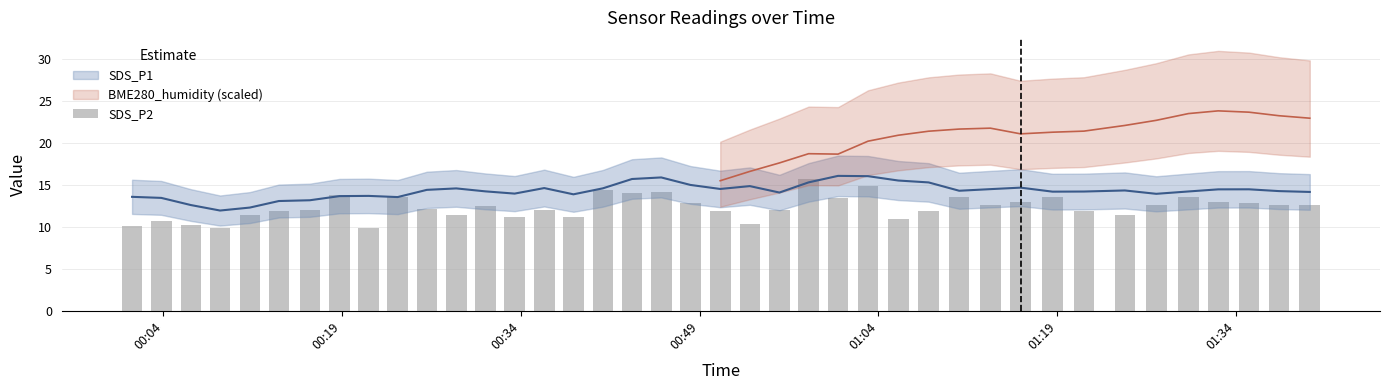

What is the difference between the maximum and second lowest values?

5.8